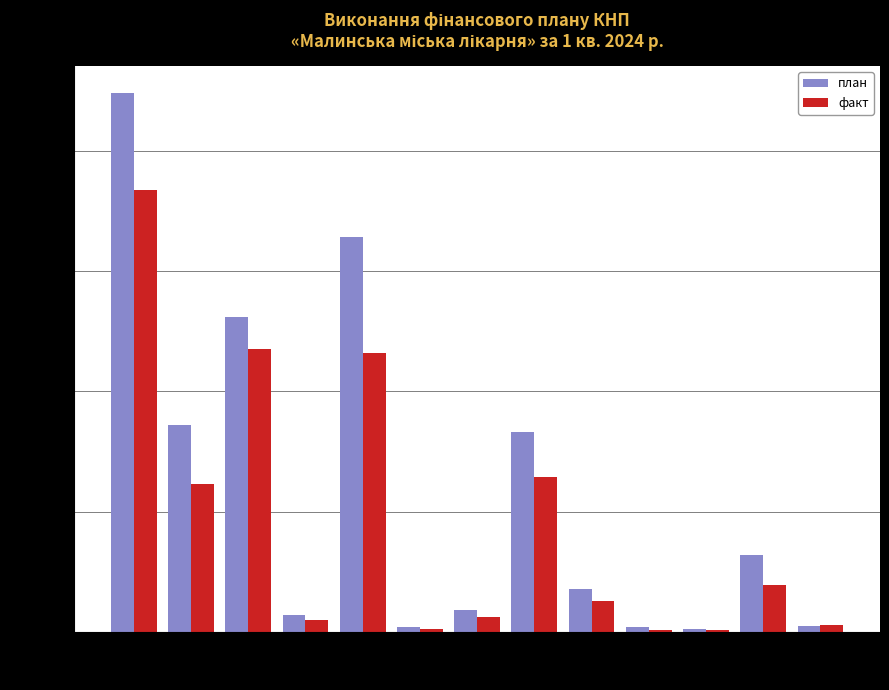

What is the difference between the highest and lowest values at 205?

486.5